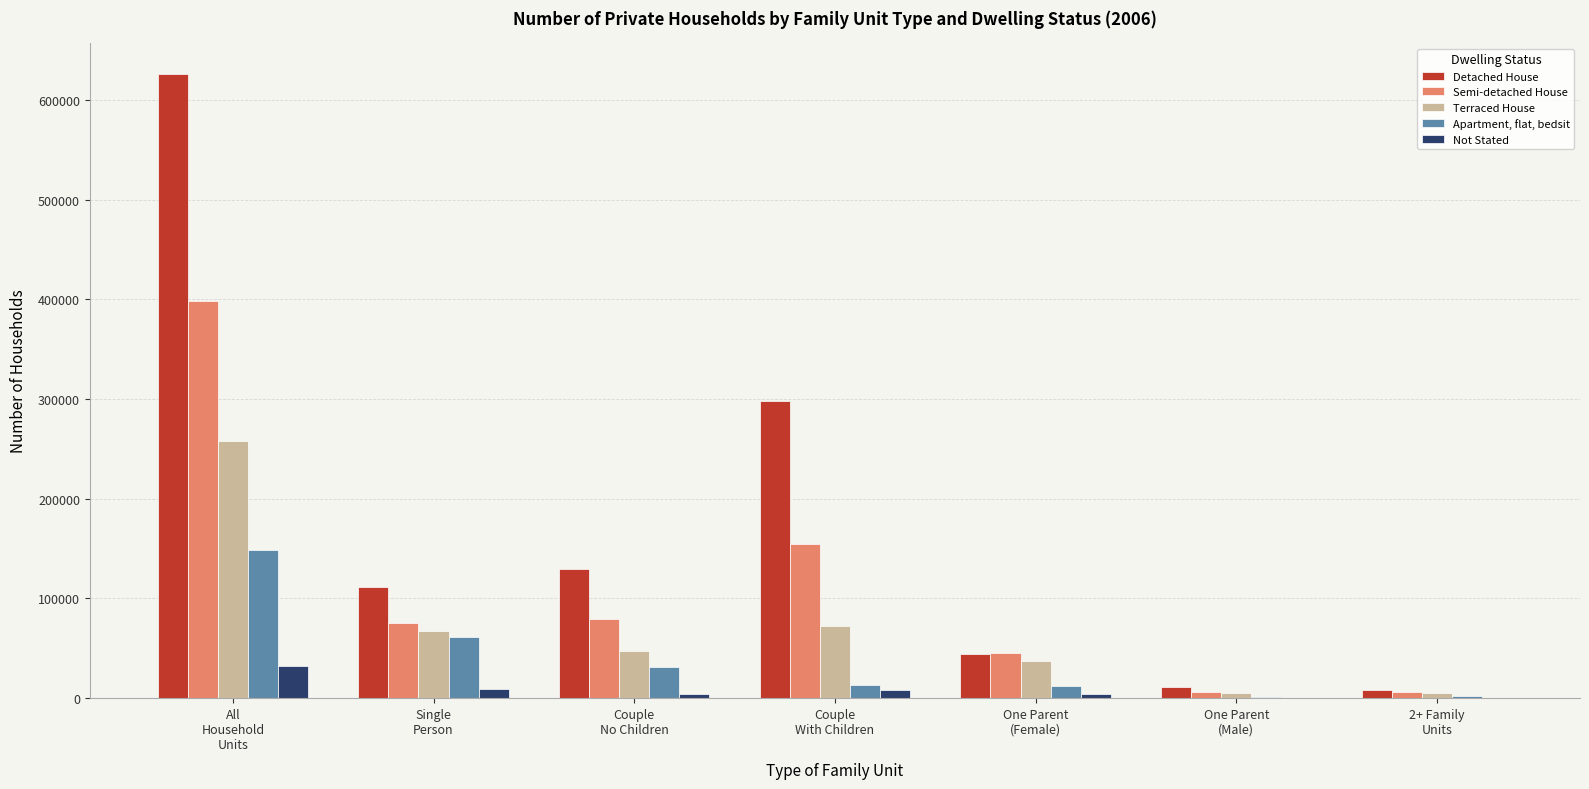

How many groups of bars are there?

7